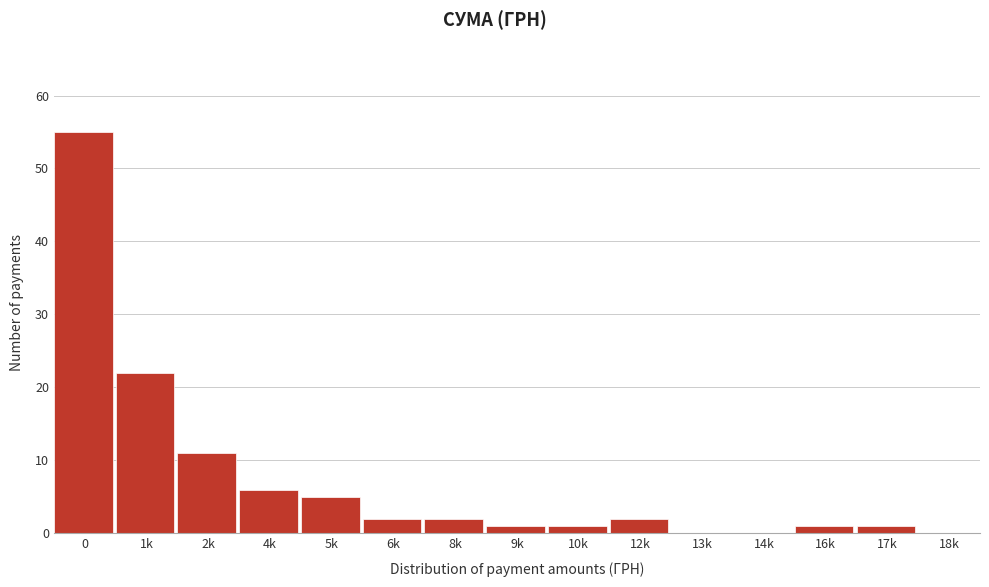

Reading left to right, transcribe all the data shown in this chart.

0=55	1k=22	2k=11	4k=6	5k=5	6k=2	8k=2	9k=1	10k=1	12k=2	13k=0	14k=0	16k=1	17k=1	18k=0